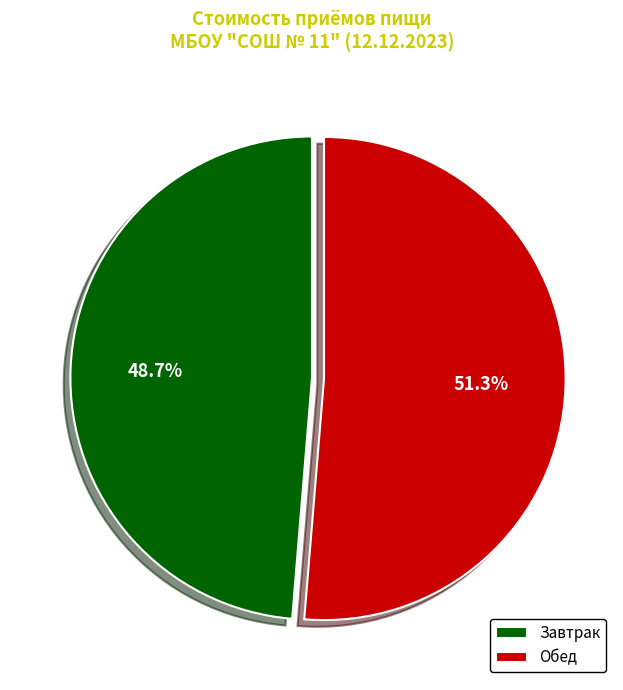

To the nearest percent, what percentage of the pie is Обед?

51%